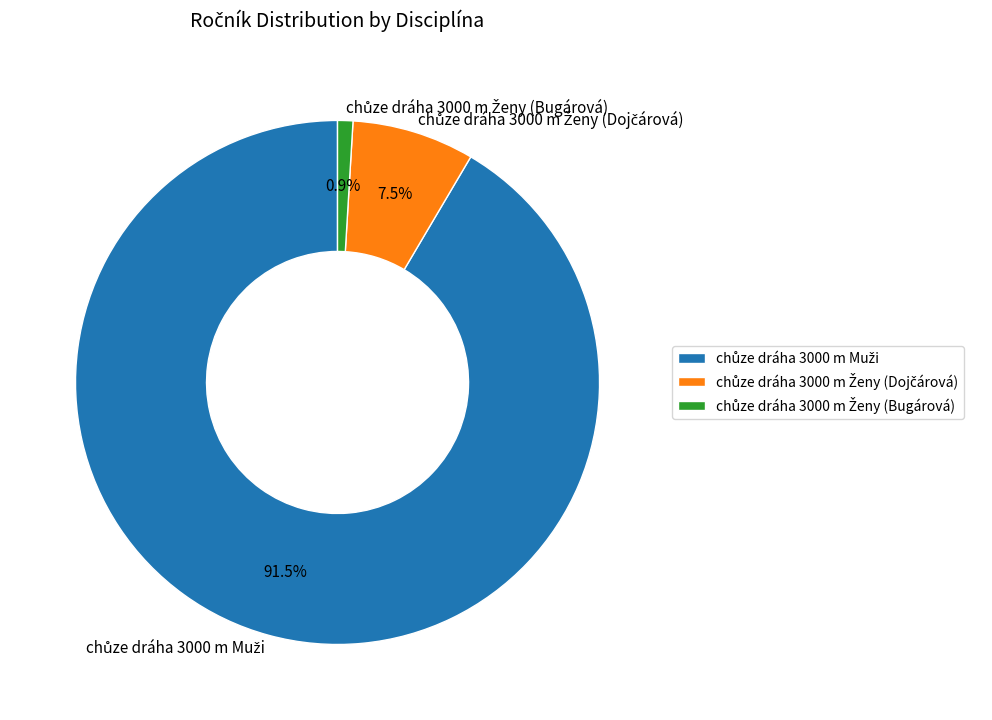

Does any single category account for the majority?

Yes